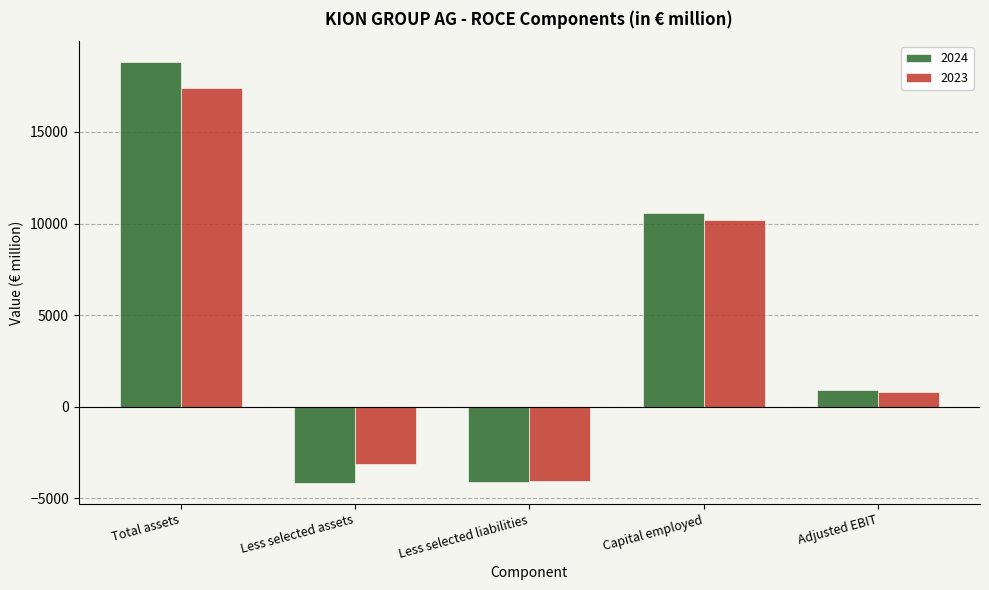

What is the approximate value of 2024 at Capital employed?

10552.0